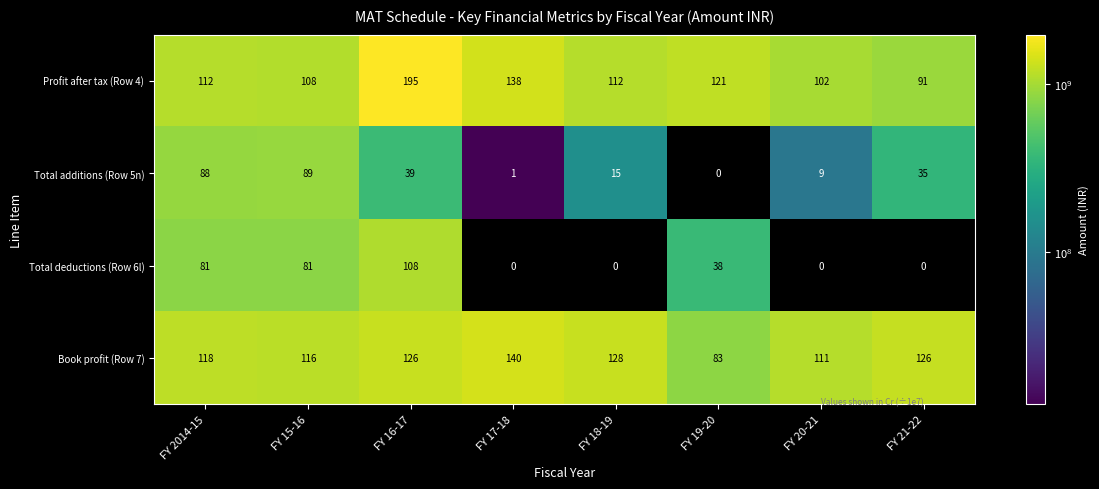

What is the difference between the maximum and minimum values in the Total additions (Row 5n) series?

89